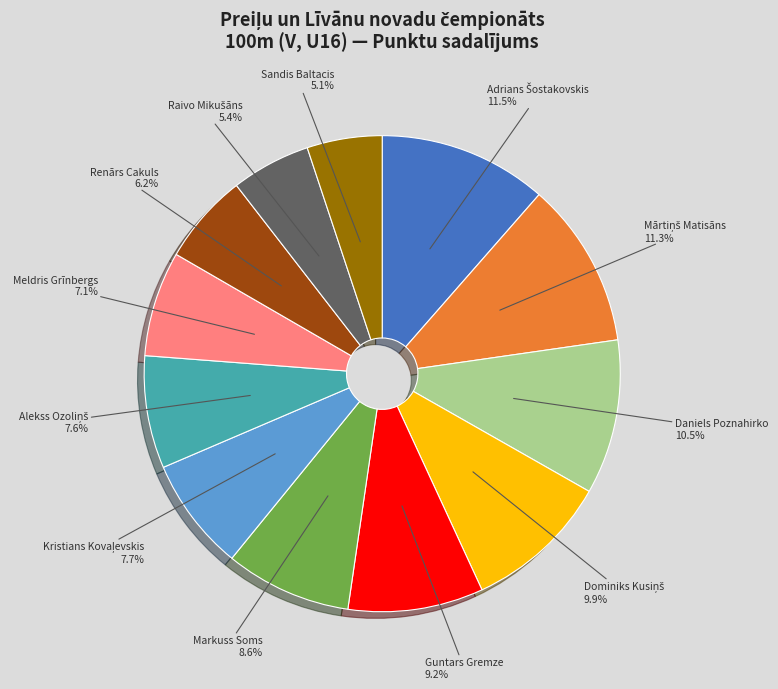

How much of the chart is everything except Markuss Soms?

91.4%